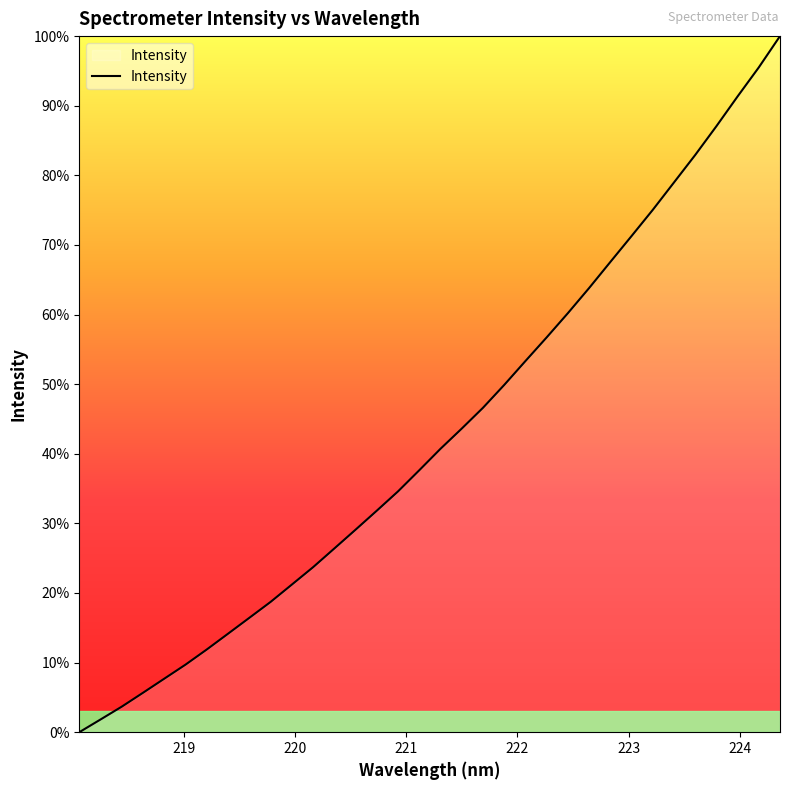

What is the average value?

42.9